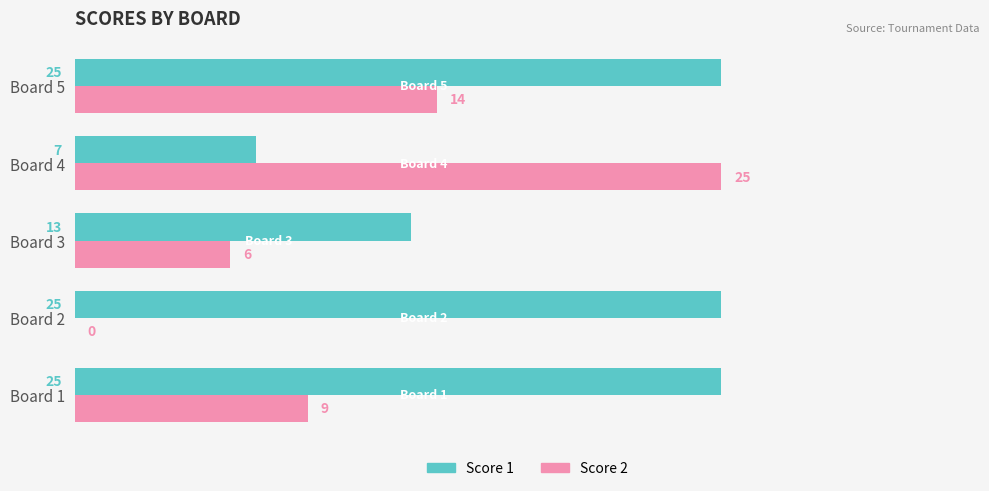

What is the maximum value for Score 2?

25